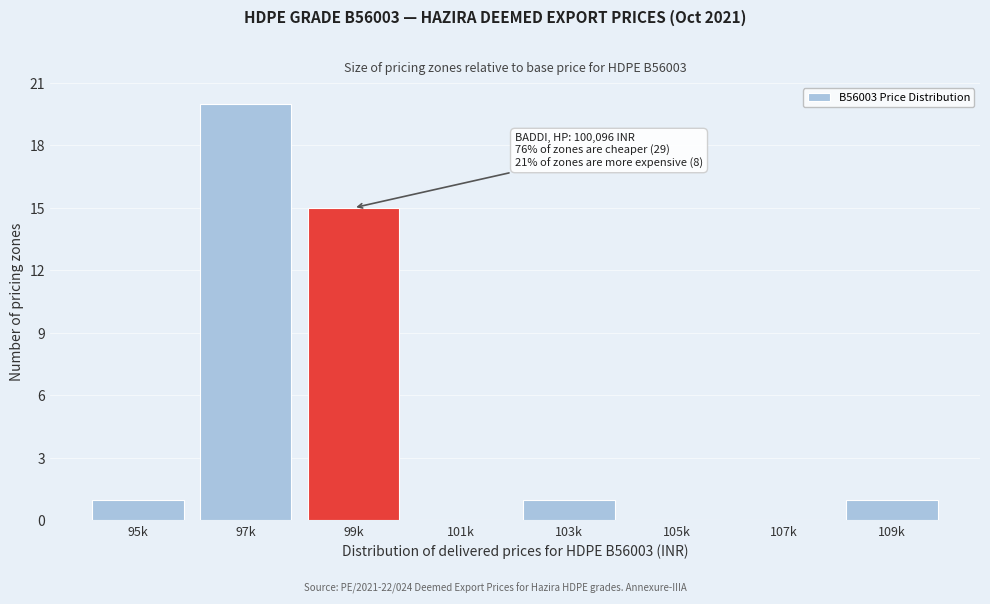

Reading right to left, transcribe all the data shown in this chart.

109k=1	107k=0	105k=0	103k=1	101k=0	99k=15	97k=20	95k=1